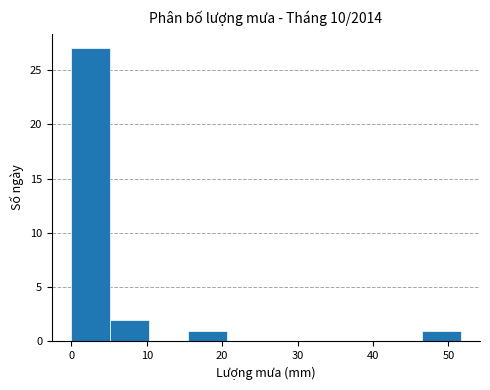

Reading left to right, transcribe this chart: for each bar, give the range it covers on the x-axis and its height. Neither the bar edges nor the heights are printed on the chart, so give them approximately, as read against the axes.

0 to 5: 27
5 to 10: 2
10 to 15: 0
15 to 21: 1
21 to 26: 0
26 to 31: 0
31 to 36: 0
36 to 41: 0
41 to 46: 0
46 to 52: 1